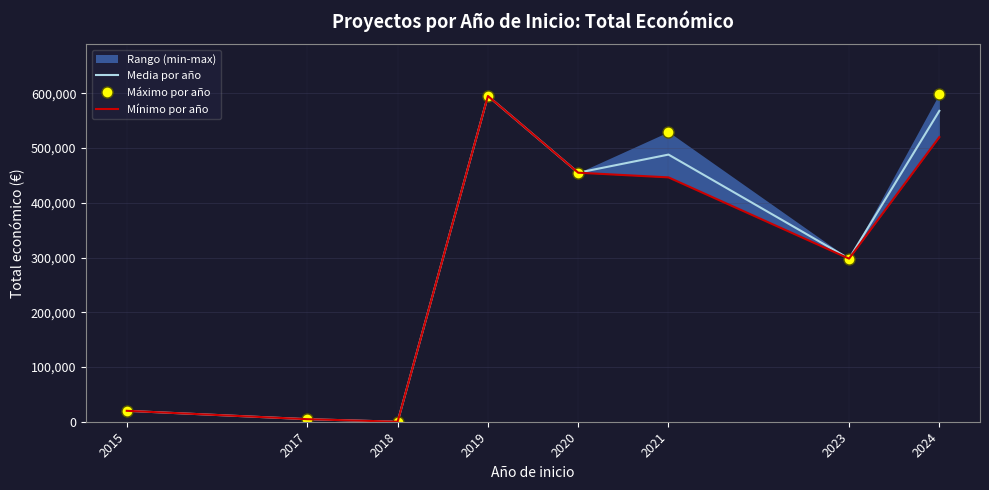

What is the sum of the Media por año values at 2024 and 2018?

568015